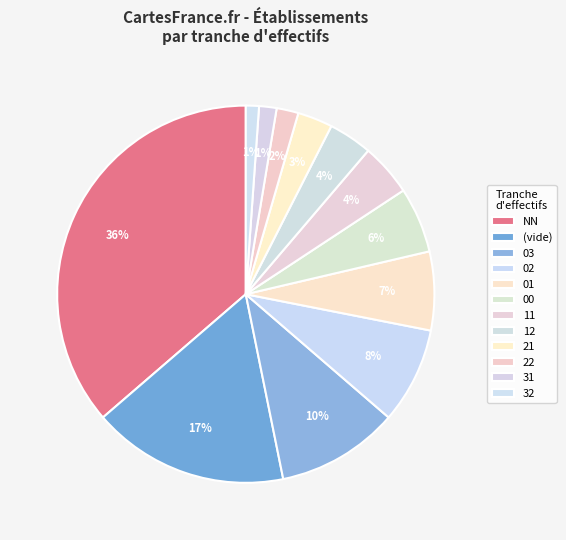

What is the total percentage of 02 and 11?

12.7%